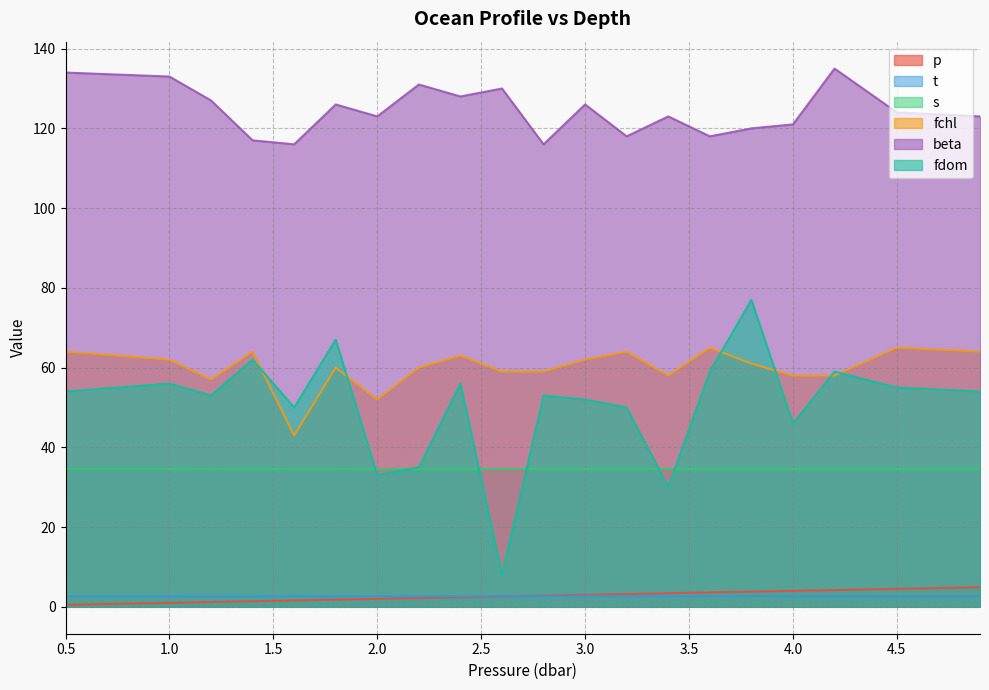

Rank the series at 3.4 from highest to lowest value.

beta, fchl, s, fdom, p, t